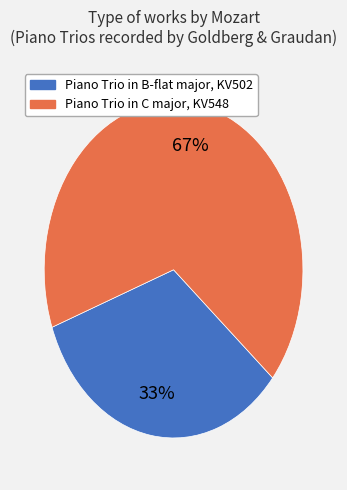

To the nearest percent, what is the combined percentage of Piano Trio in C major, KV548 and Piano Trio in B-flat major, KV502?

100%